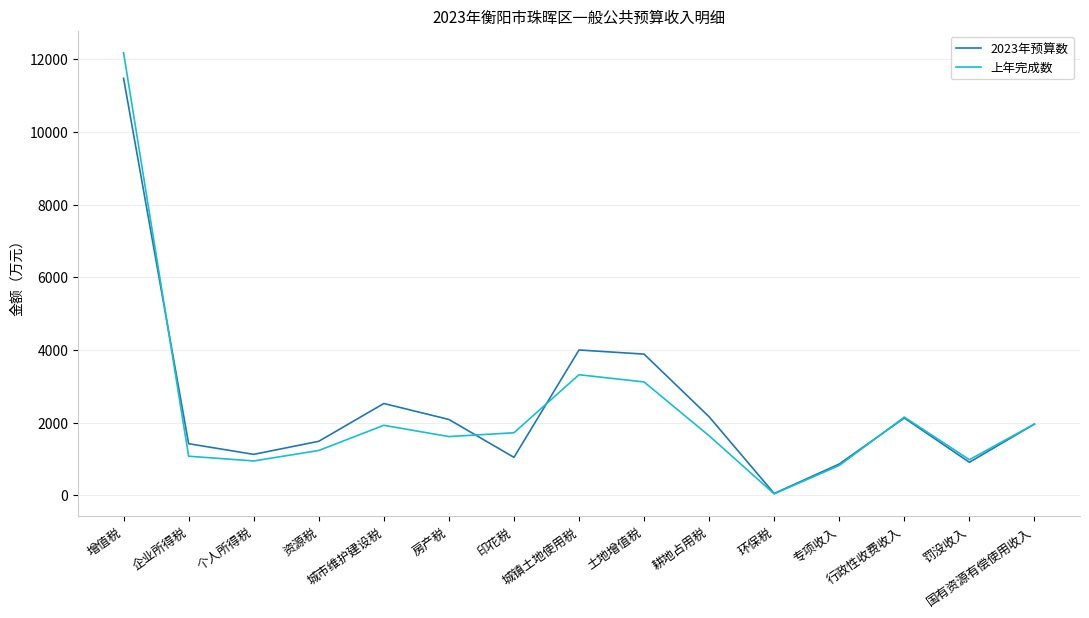

In 上年完成数, how many points are higher than both neighbors (excluding endpoints)?

3